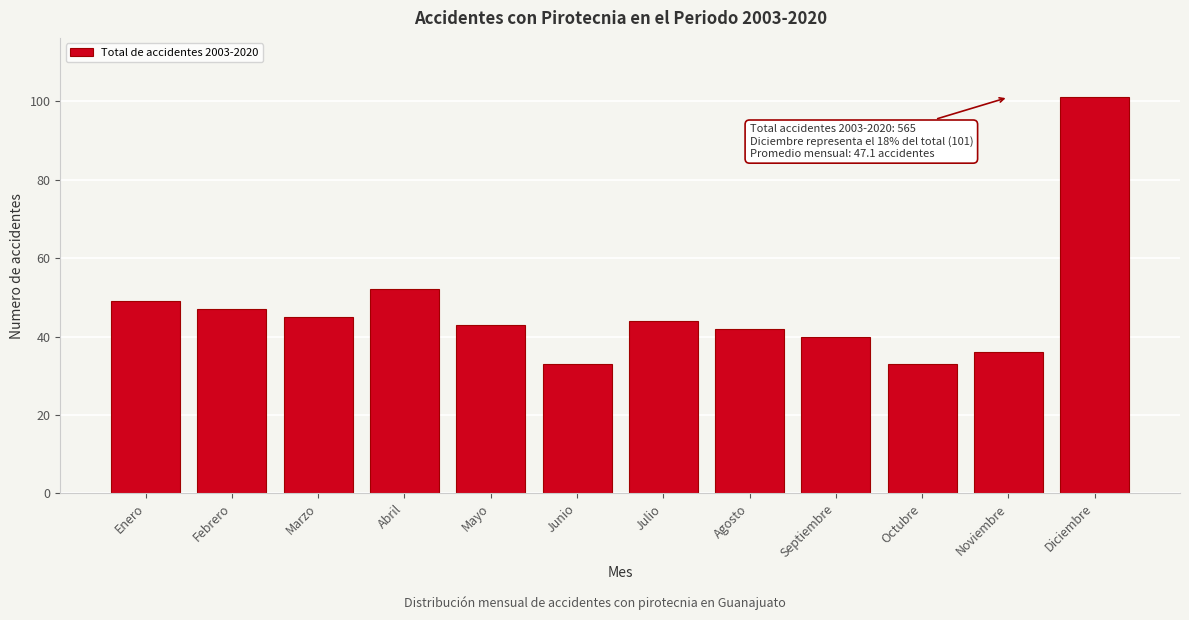

Reading left to right, list all the values displayed in this chart.

49	47	45	52	43	33	44	42	40	33	36	101